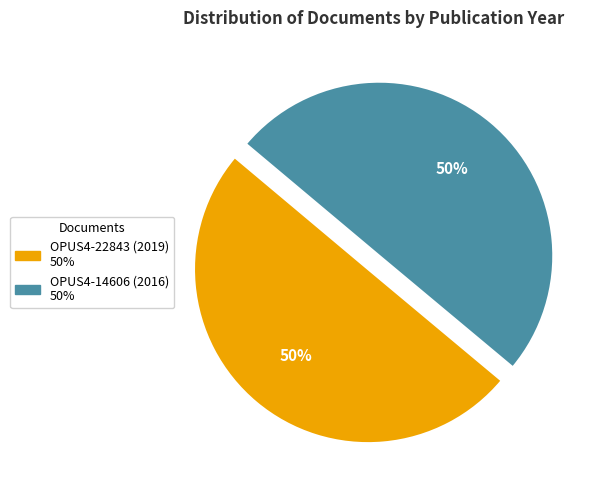

How many slices are in this pie chart?

2